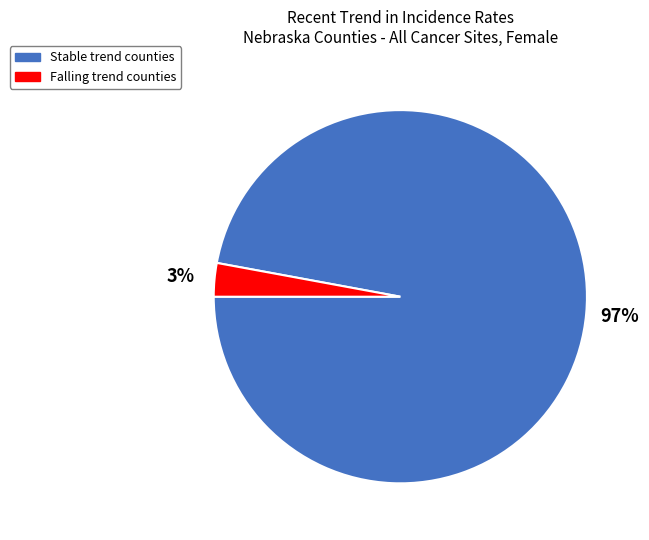

To the nearest percent, what is the average slice percentage?

50%